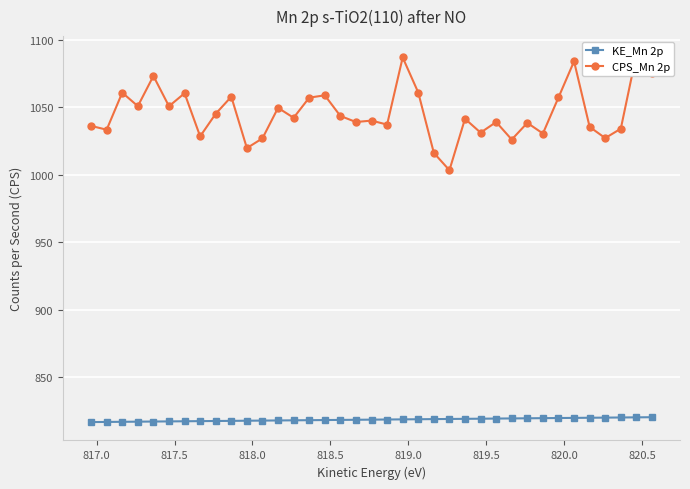

What is the lowest value of the KE_Mn 2p series?

817.0